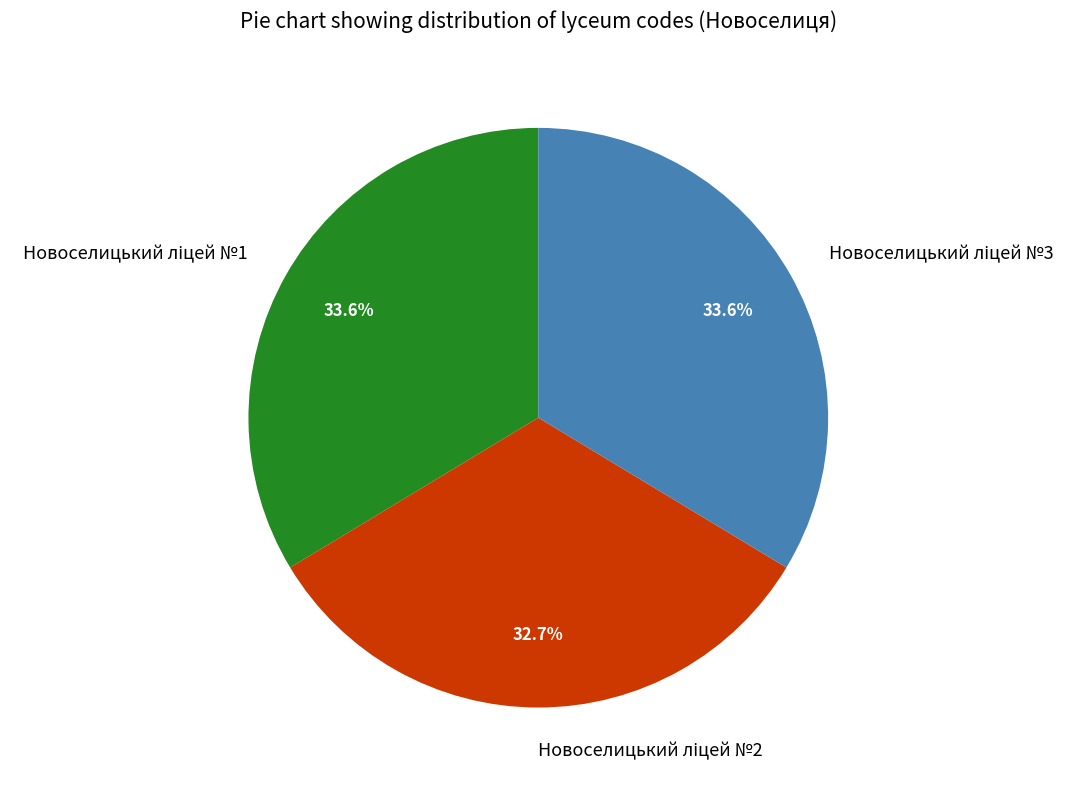

Is there a majority slice in this chart?

No